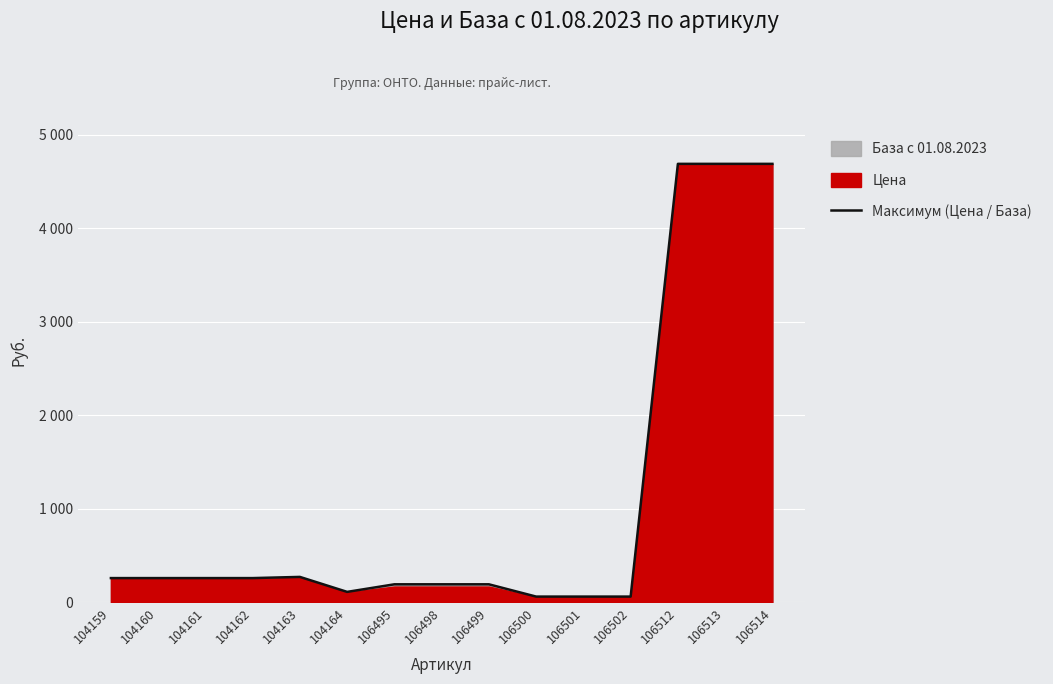

What is the smallest value displayed?

59.4